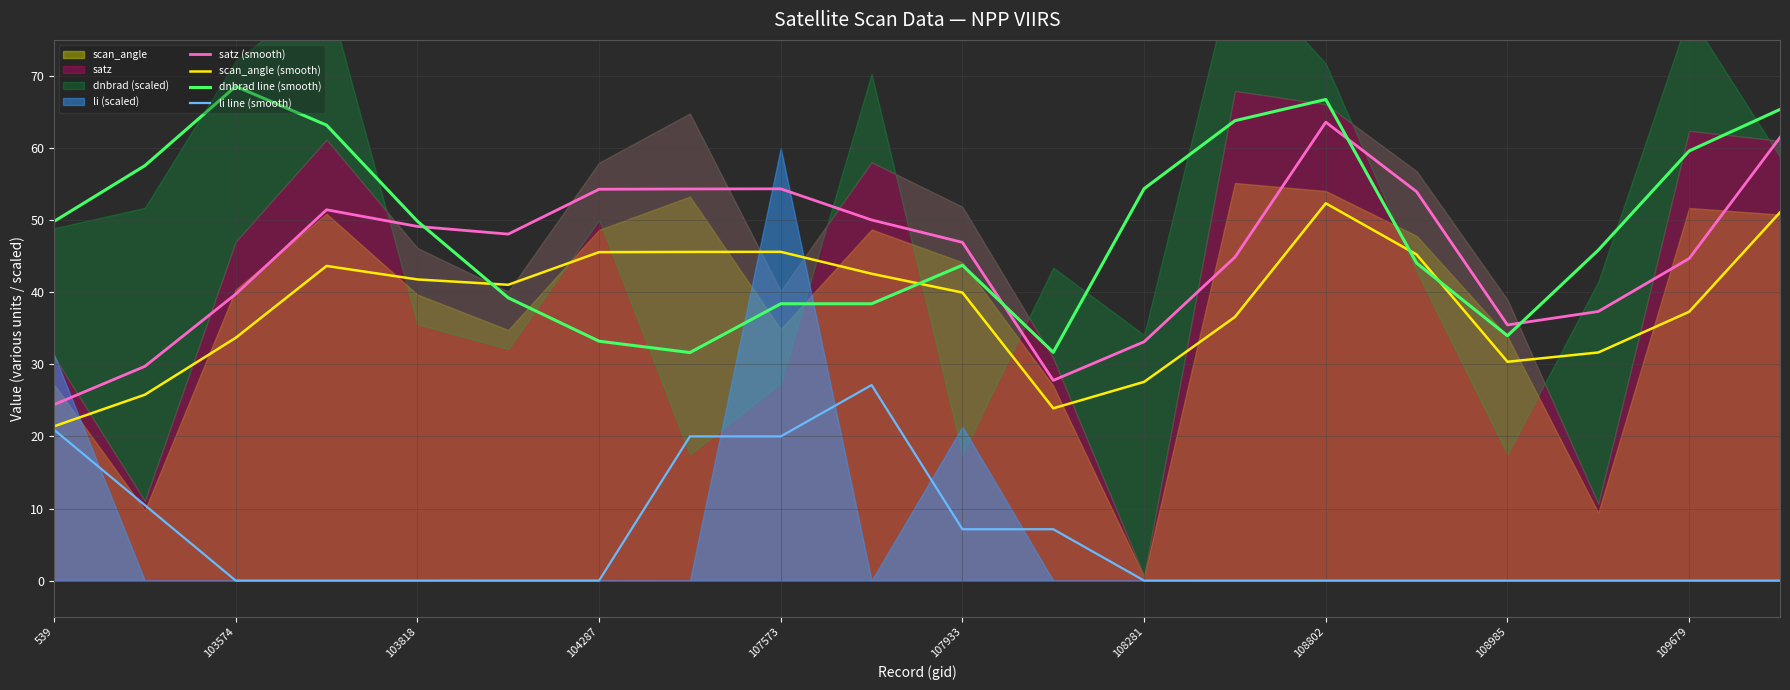

Which series ends up on top after the final intersection of dnbrad line (smooth) and scan_angle (smooth)?

dnbrad line (smooth)